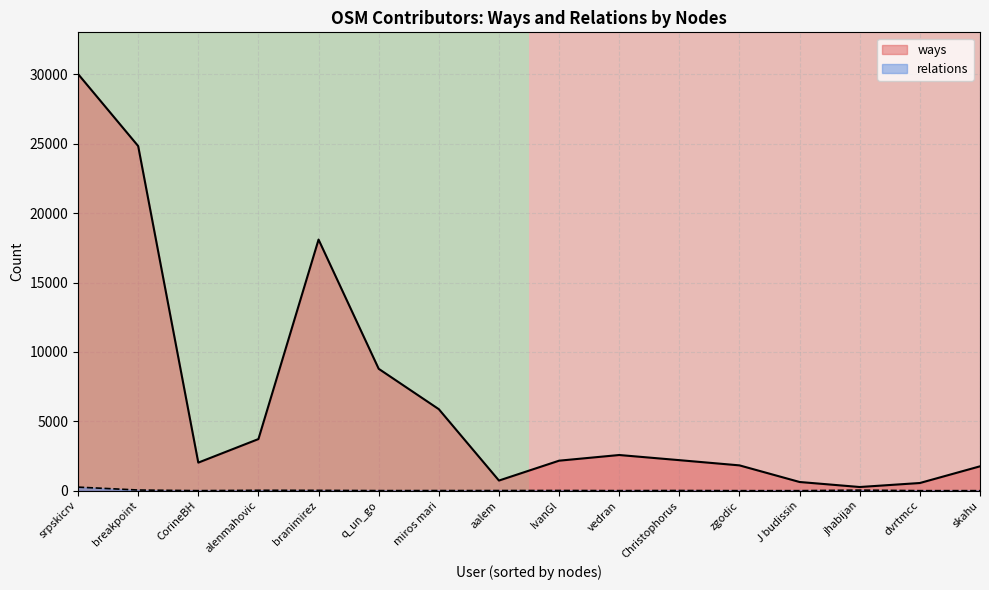

The ways series shows 2022 at CorineBH. True or false?

True